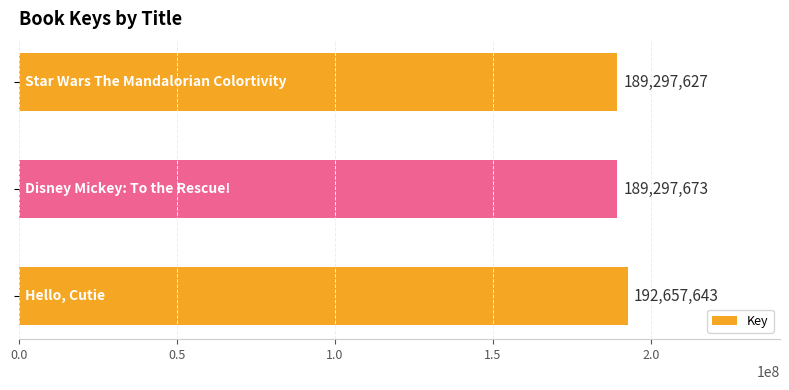

Reading bottom to top, transcribe all the data shown in this chart.

192657643	189297673	189297627